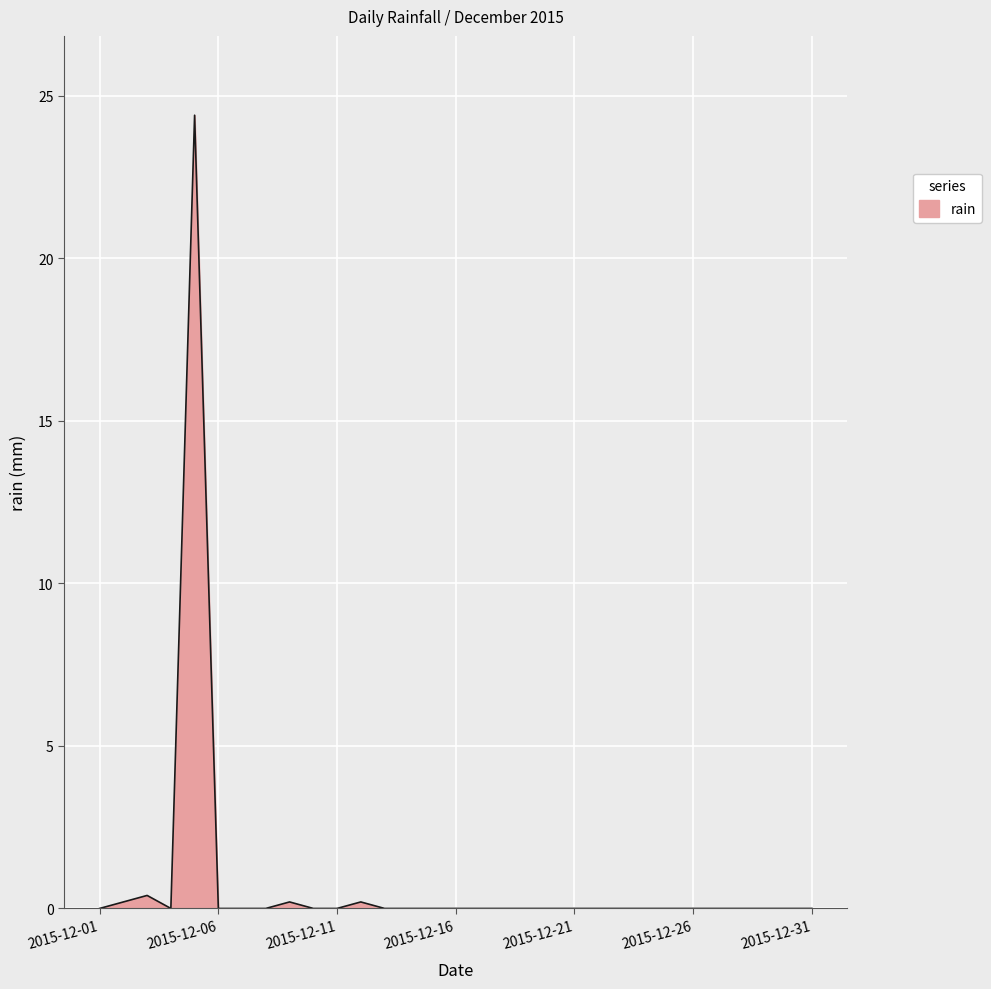

What is the maximum value shown in the chart?

24.4